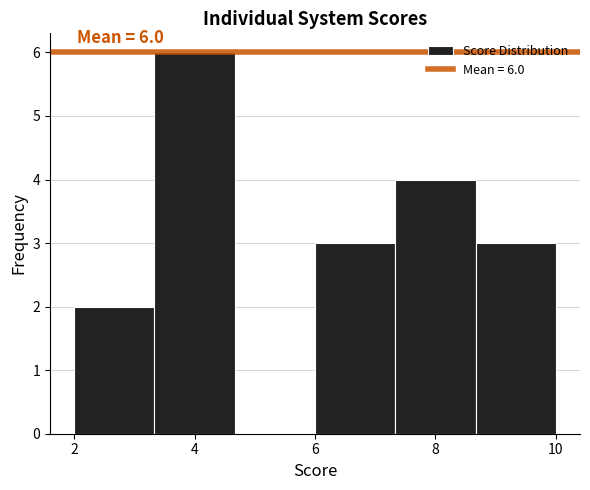

Which range on the x-axis has the tallest bar?

3.4 to 4.6